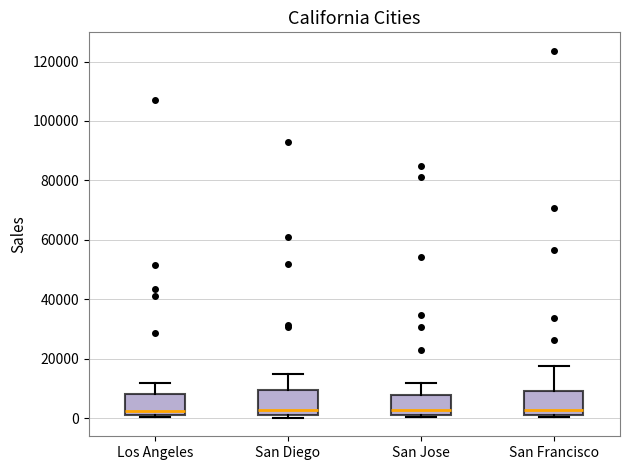

Reading left to right, transcribe this box plot: for each box, give where its median line is, the range the box spans, and where its two whiskers end, as read against the y-axis. The values are not printed on the chart, so give them approximately, as read against the axis.

Los Angeles: median 2000 (just above the box's lower edge), box 2000 to 8000, whiskers 0 to 12000
San Diego: median 2000 (just above the box's lower edge), box 2000 to 10000, whiskers 0 to 14000
San Jose: median 2000 (just above the box's lower edge), box 2000 to 8000, whiskers 0 to 12000
San Francisco: median 2000 (just above the box's lower edge), box 2000 to 10000, whiskers 0 to 18000